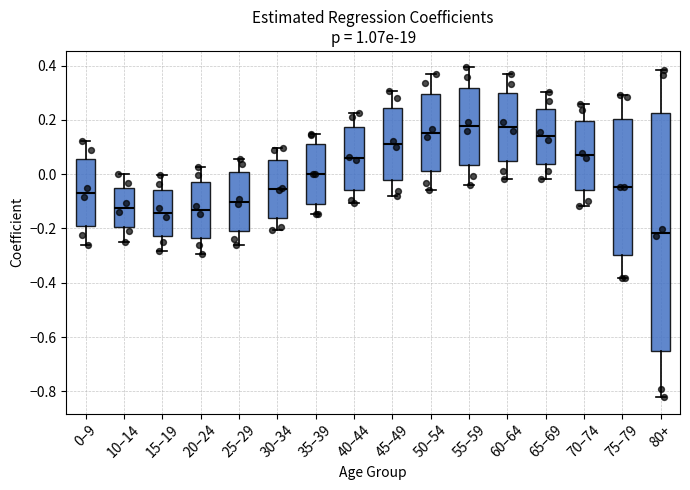

Which box's median line is the lowest?

80+